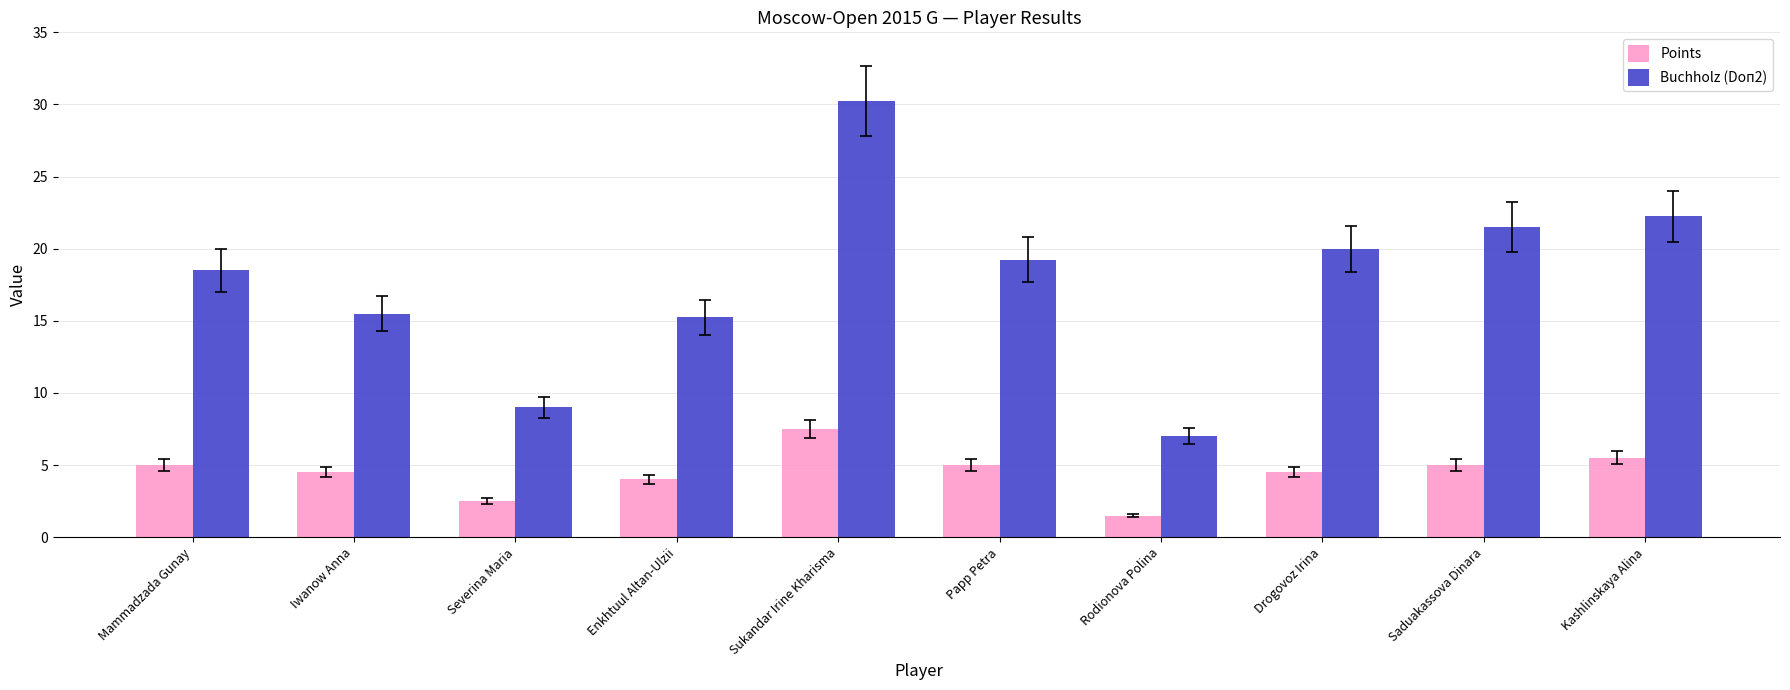

What is the label of the 1st bar from the right?

Kashlinskaya Alina